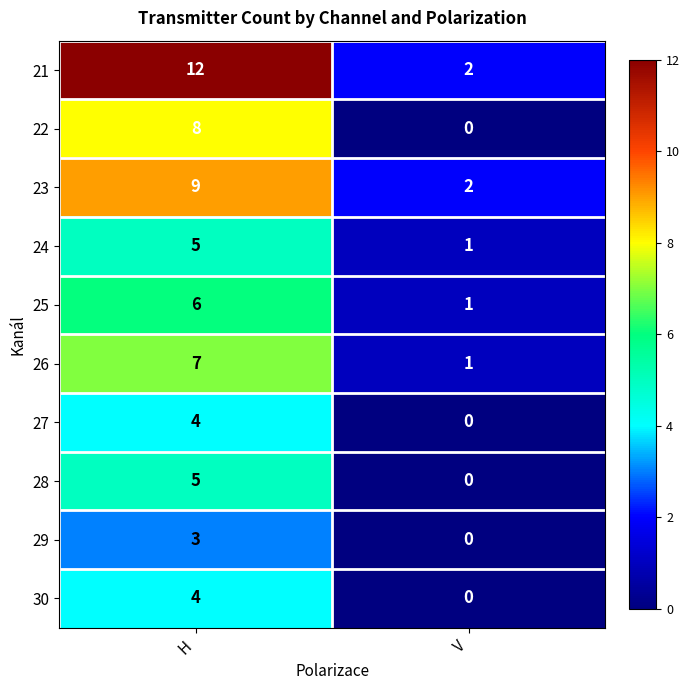

At how many categories does at least one series exceed 10?

1